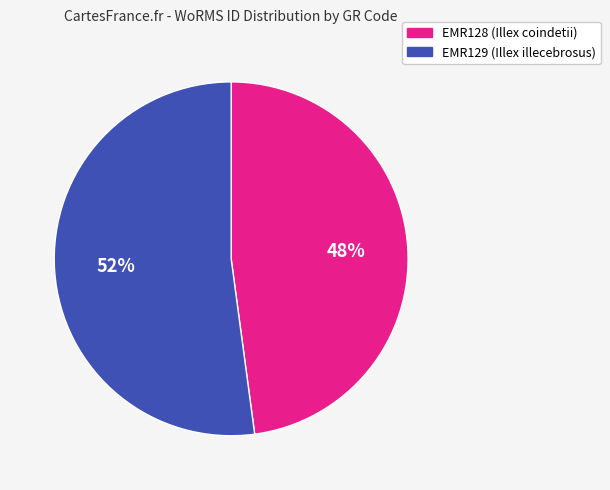

To the nearest percent, what is the difference between the EMR128 (Illex coindetii) and EMR129 (Illex illecebrosus) slice percentages?

4%